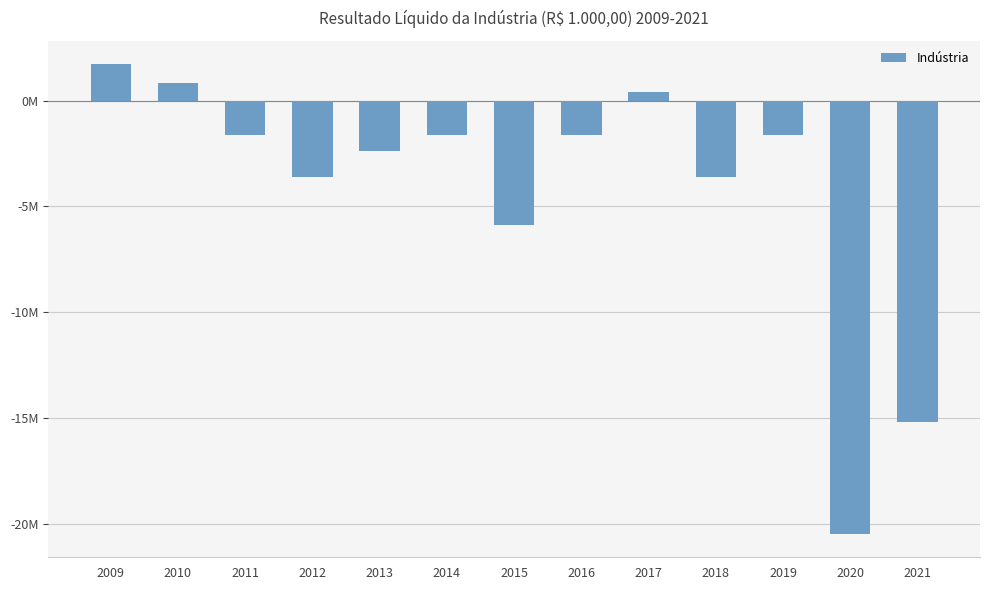

What is the greatest value displayed?

1707180.2